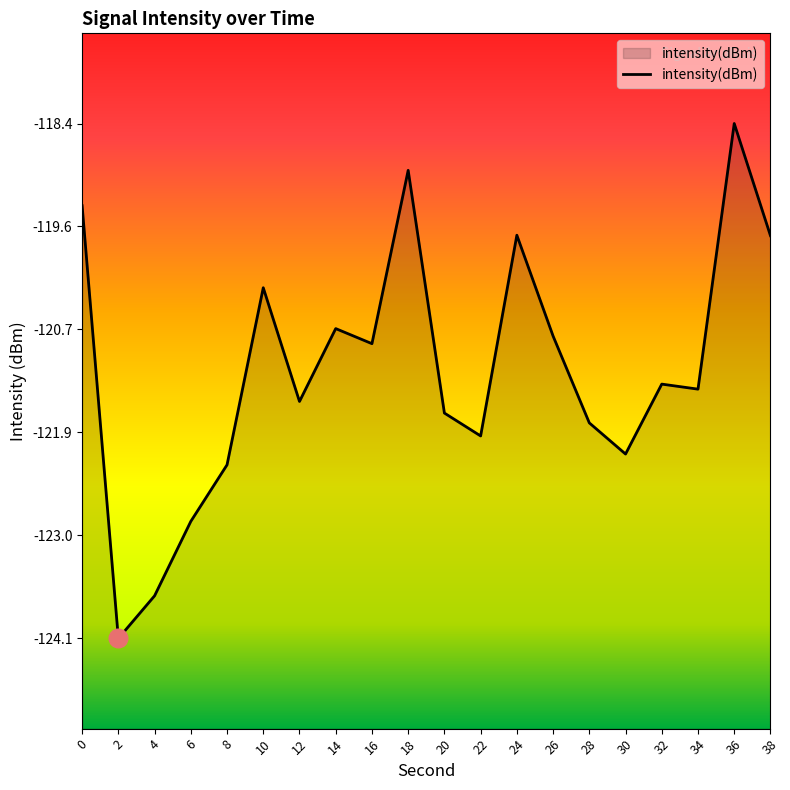

What is the change in value from 14 to 24?

+1.0